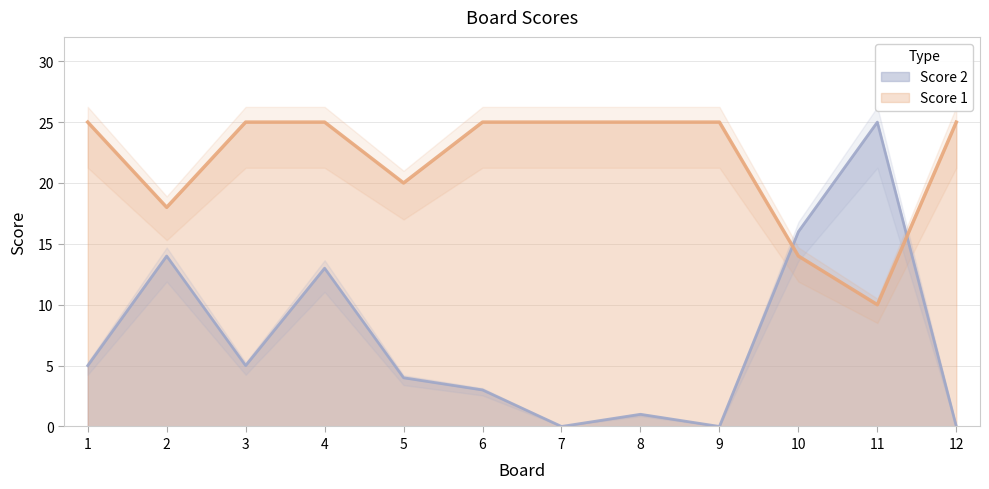

At which category does Score 2 reach its first local valley?

3